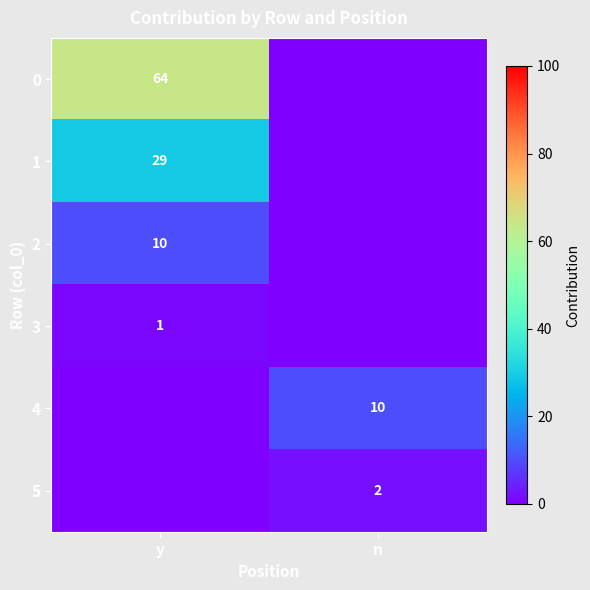

What is the total value across all series at y?

104